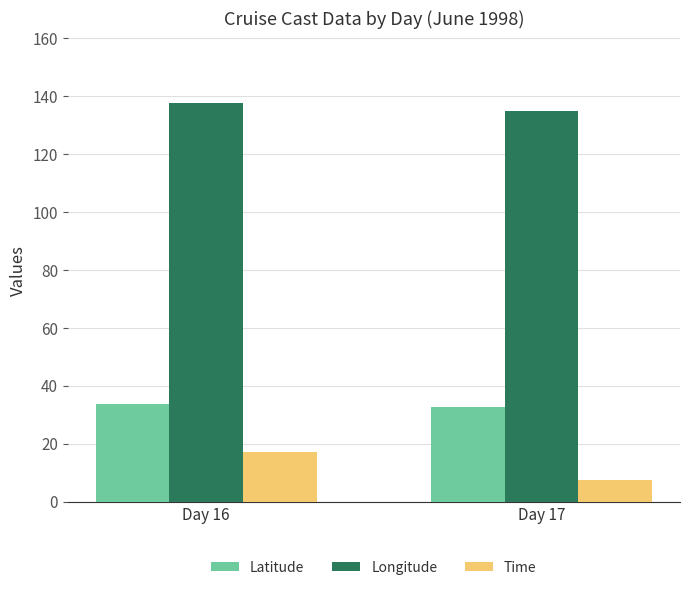

Does the chart contain stacked bars?

No